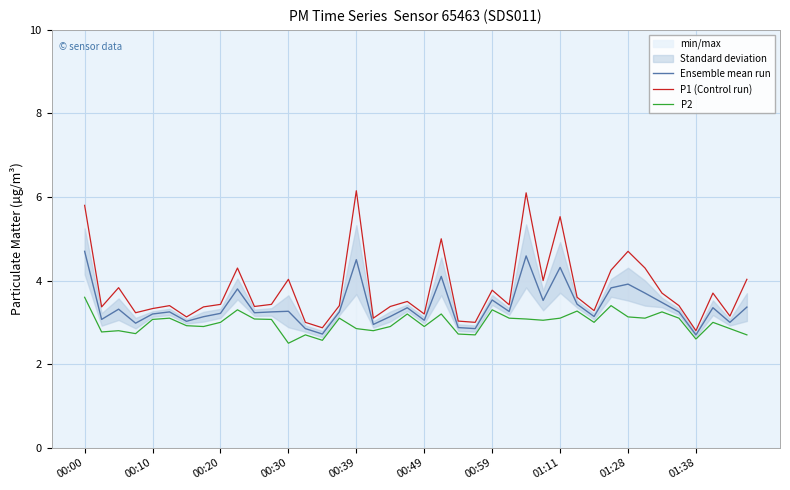

At how many categories does at least one series exceed 3?

36